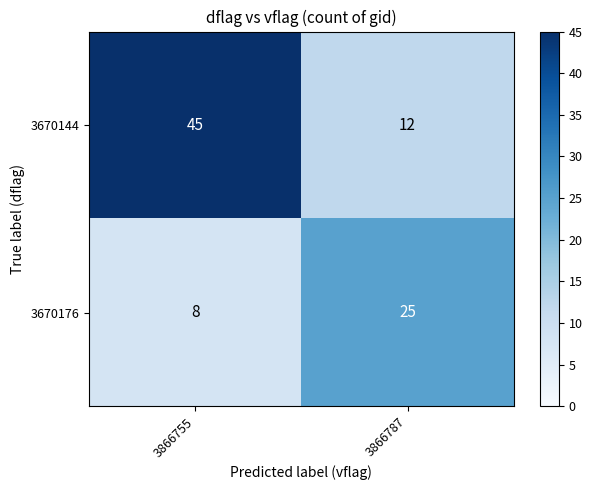

What value does the 3670176 series have at 3866787, to the nearest 5?

25